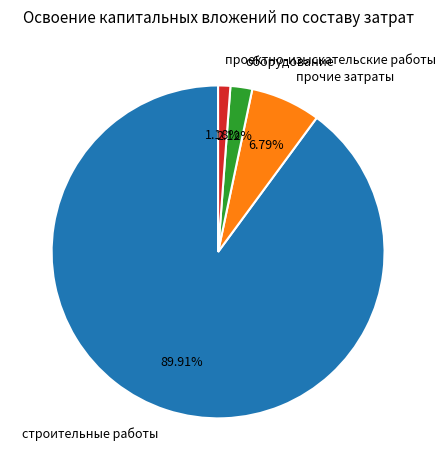

Count the number of slices in the pie.

4